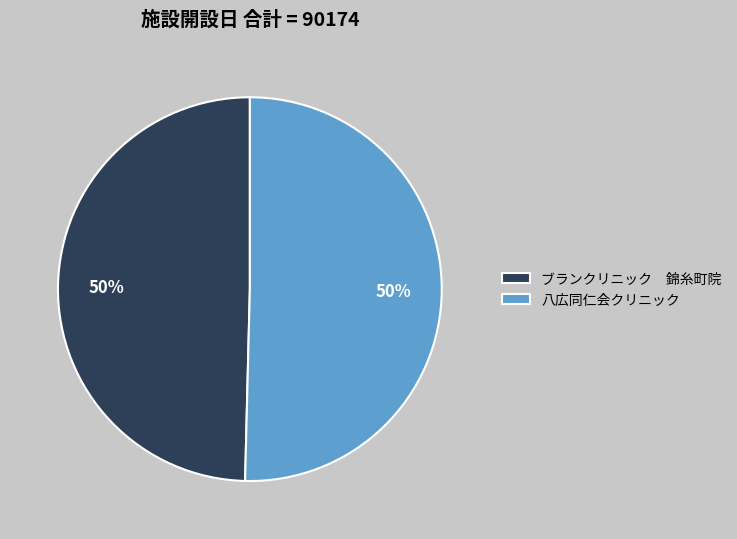

To the nearest percent, what is the average slice percentage?

50%